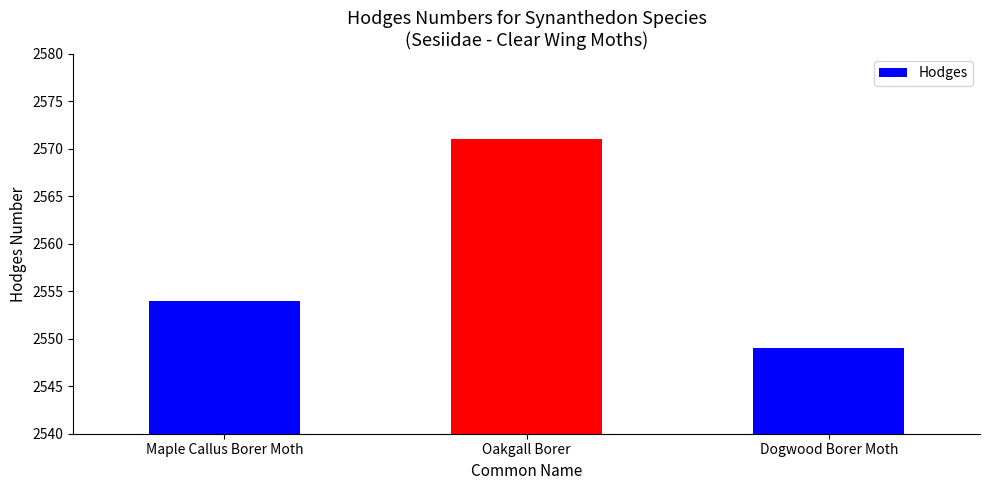

What is the ratio of the value at Maple Callus Borer Moth to the value at Oakgall Borer?

1.0